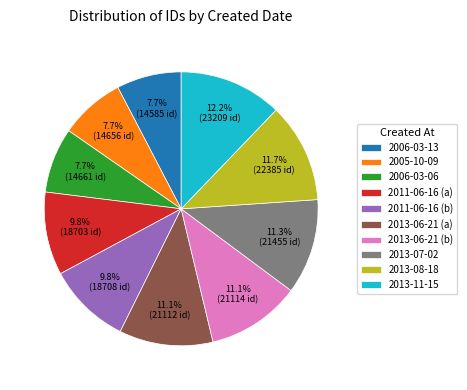

How many slices are in this pie chart?

10